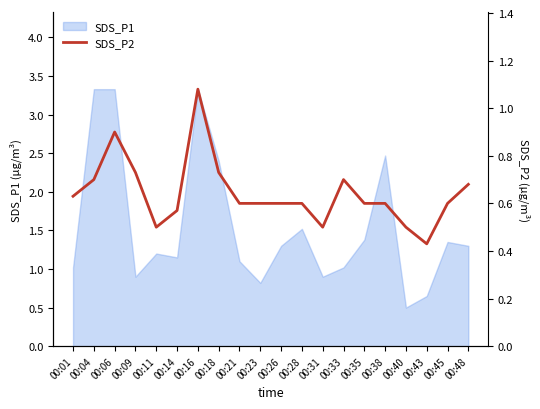

What is the maximum value for SDS_P1?

3.3